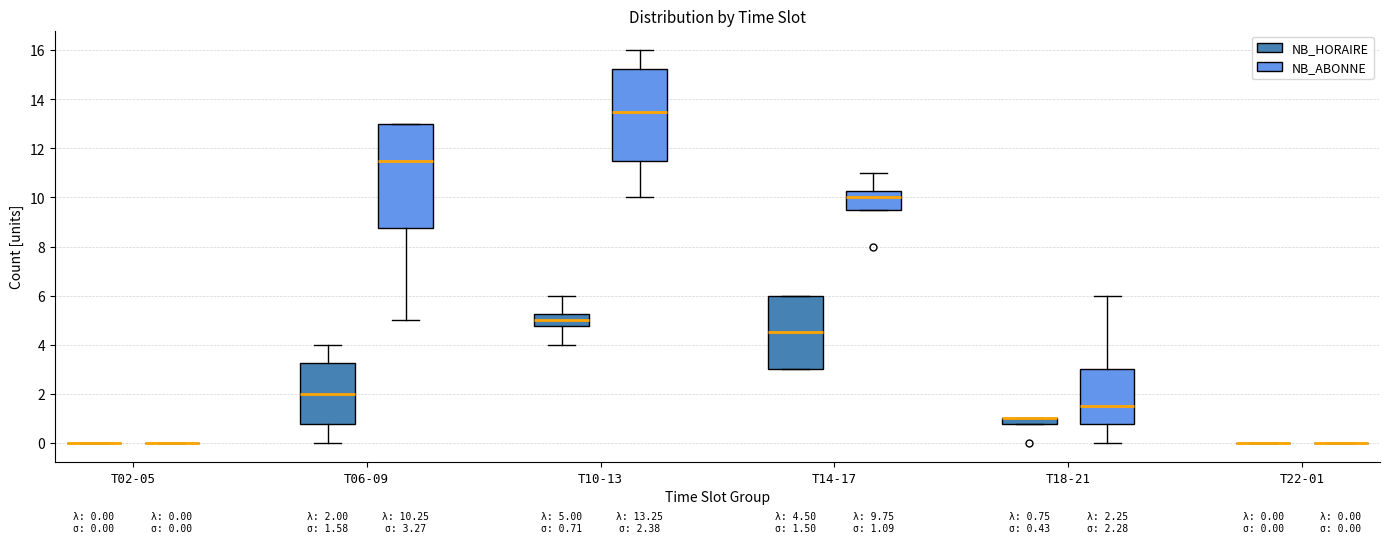

Which box is the tallest, from its lower edge to its upper edge?

T06-09 (NB_ABONNE)